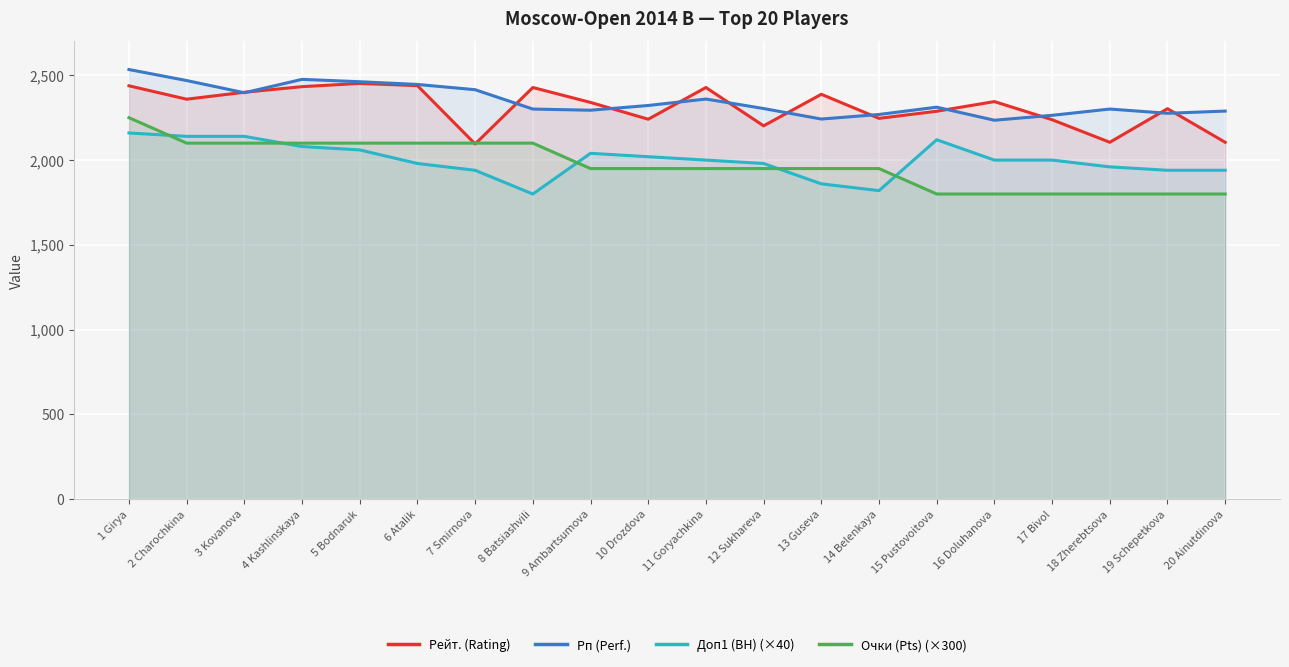

At which label does Очки (Pts) (×300) reach its minimum?

15 Pustovoitova